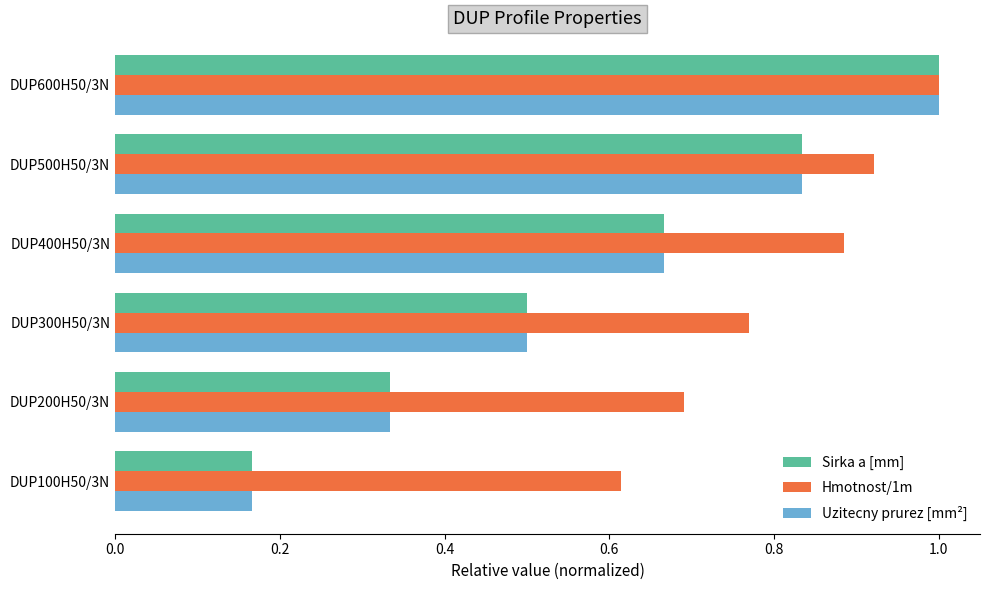

What is the spread (max minus min) of values at DUP100H50/3N?

0.4